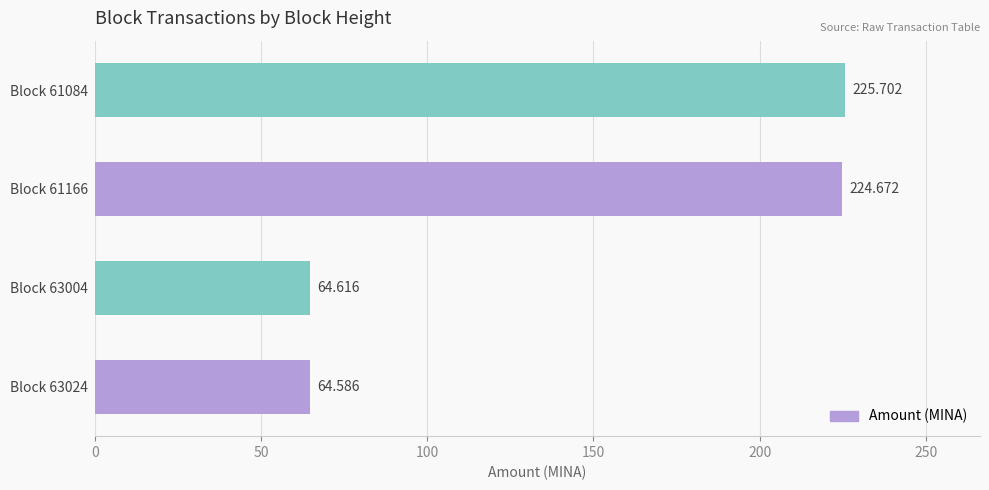

What is the average value?

144.9